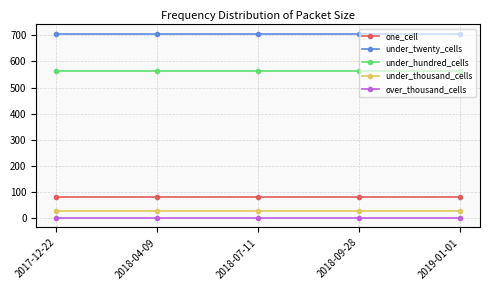

How many lines are shown in the chart?

5